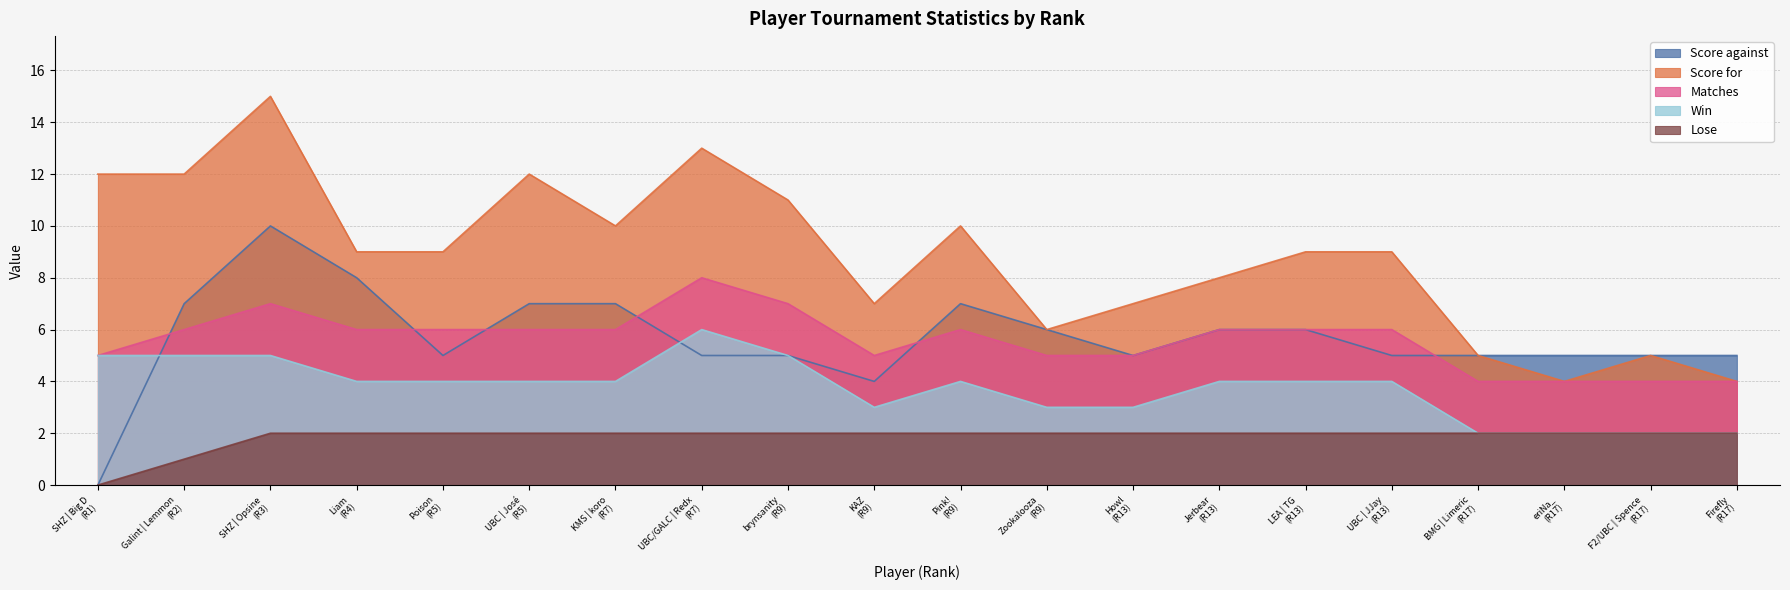

What is the maximum value shown in the chart?

15